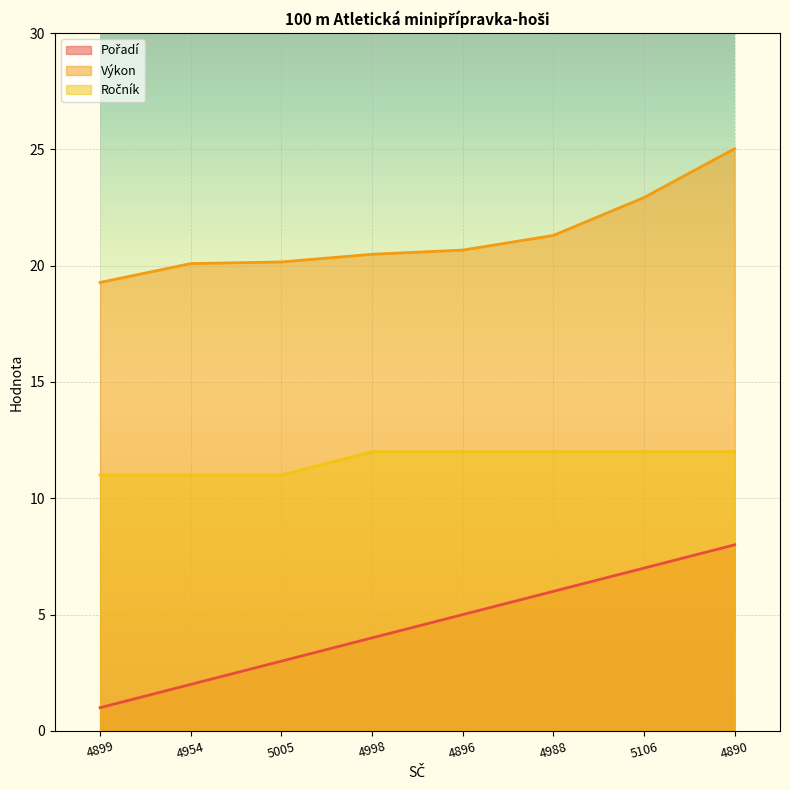

What is the spread (max minus min) of values at 4954?

18.1